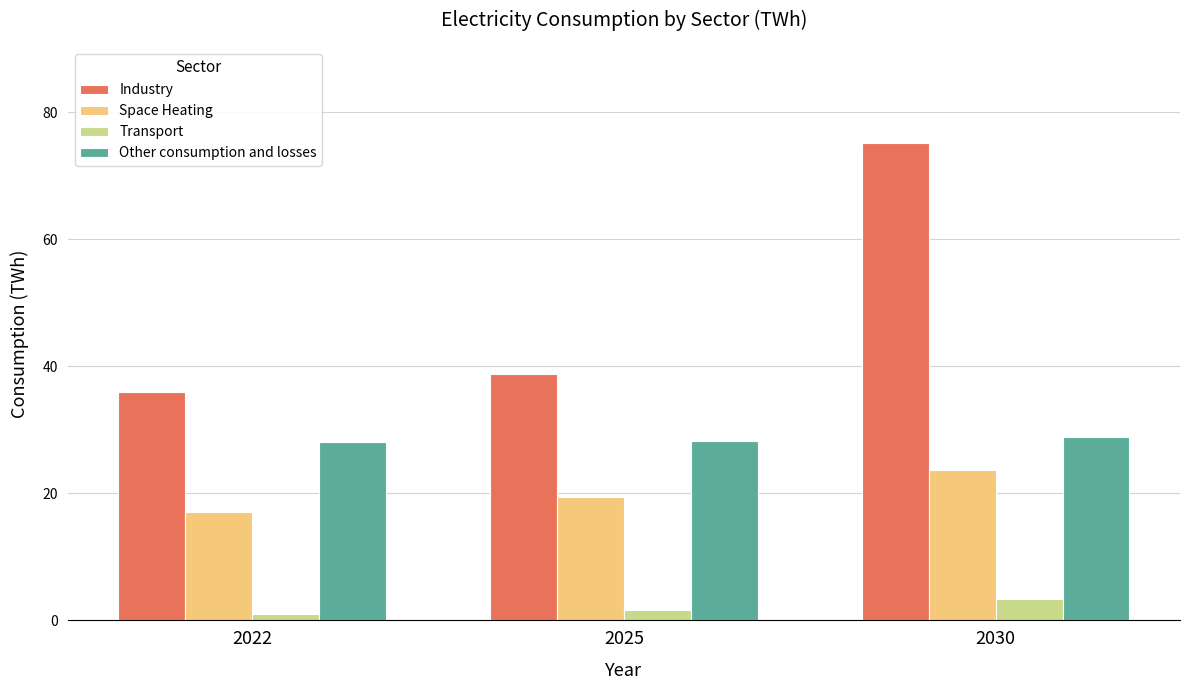

Which series changed the most between 2025 and 2030?

Industry